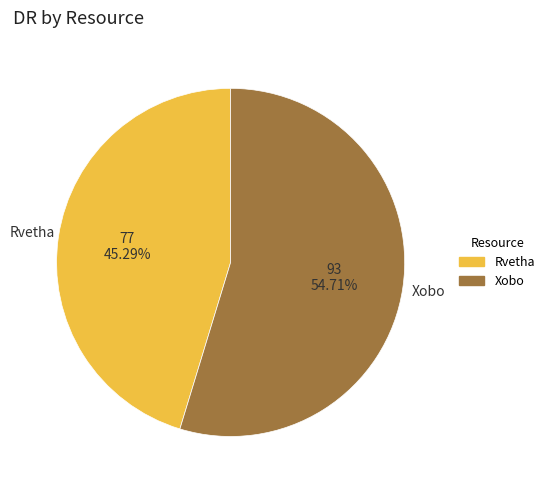

Combined, do Rvetha and Xobo account for over 50%?

Yes